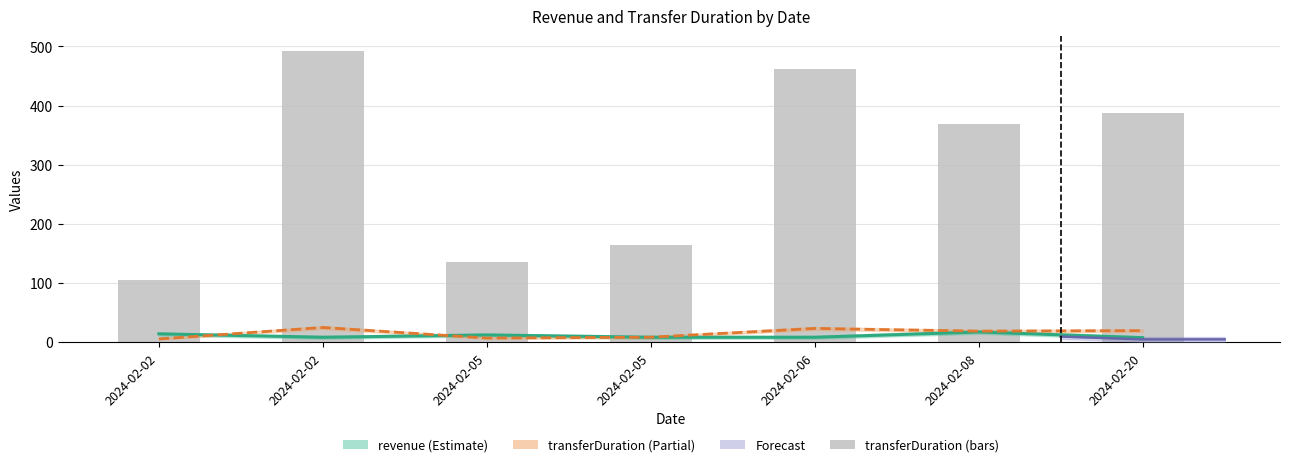

Reading left to right, list all the values displayed in this chart.

revenue: 13.9	8.1	12.0	8.1	8.1	17.0	7.4
transferDuration (scaled): 5.2	24.6	6.8	8.2	23.1	18.4	19.4
transferDuration: 105.0	493.0	135.0	164.0	461.0	369.0	387.0